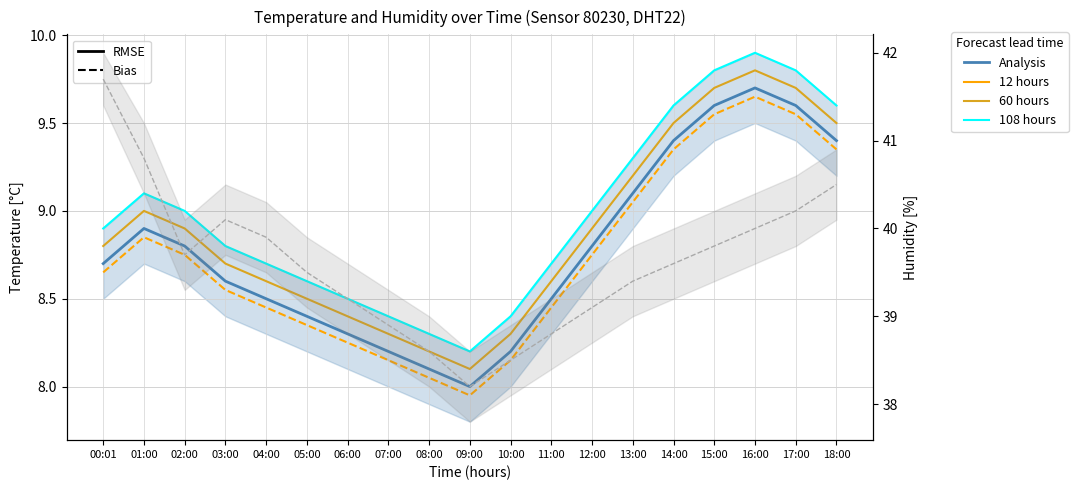

Between 04:00 and 05:00, which series saw the biggest shift?

Humidity